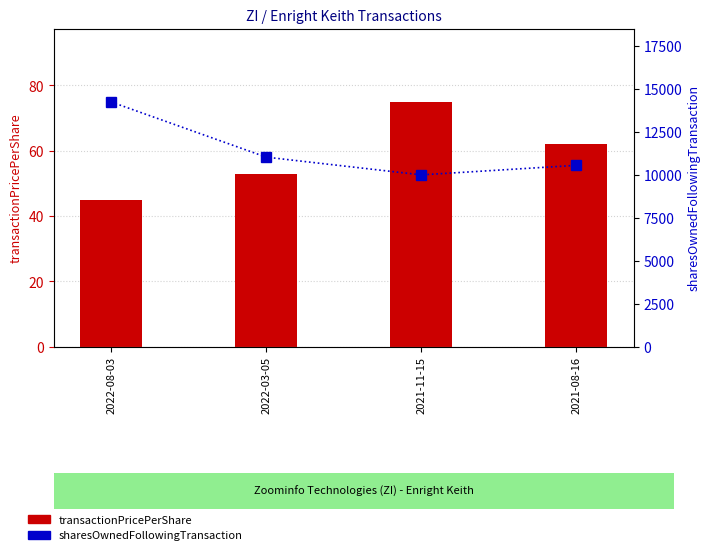

Between 2022-08-03 and 2022-03-05, which series saw the biggest shift?

sharesOwnedFollowingTransaction